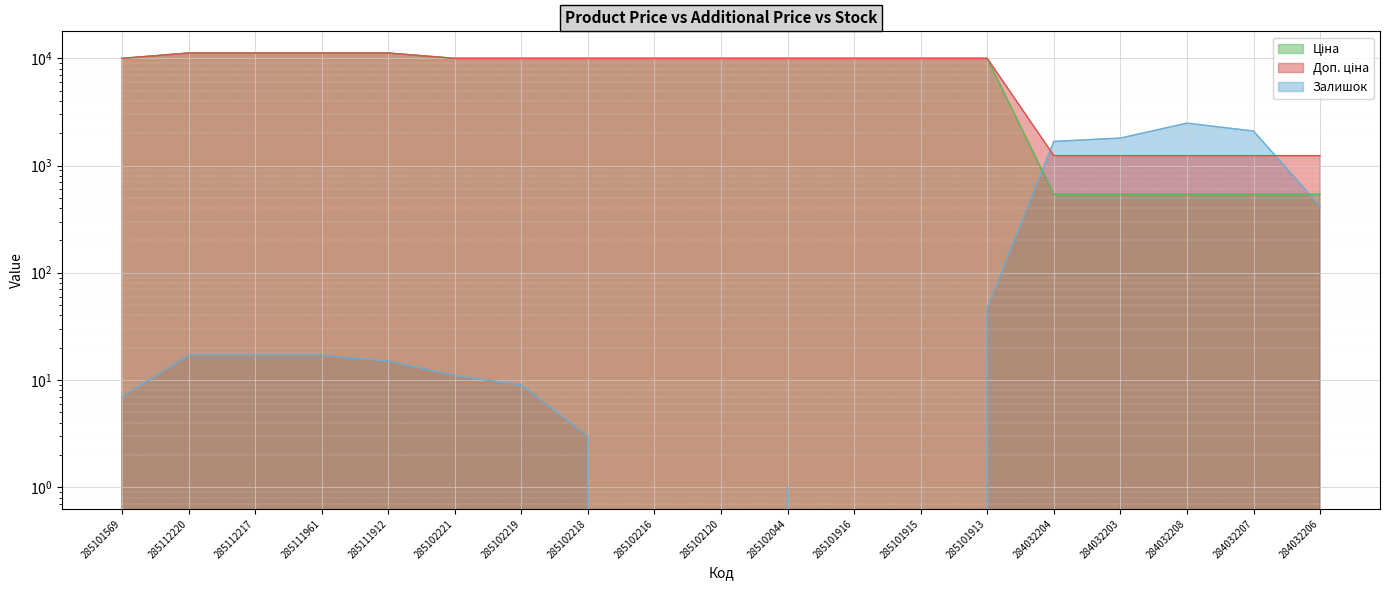

List the series in order of their peak value, lowest first.

Залишок, Ціна, Доп. ціна